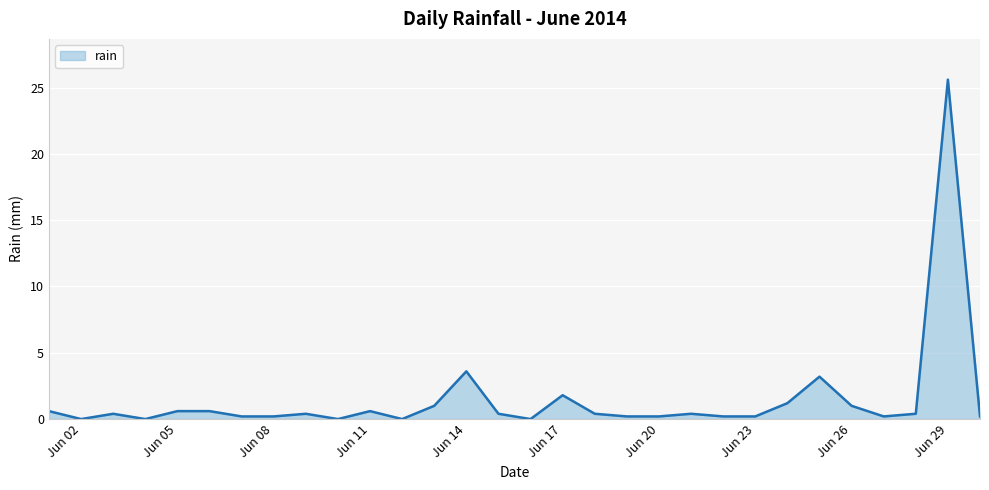

What is the greatest value displayed?

25.6